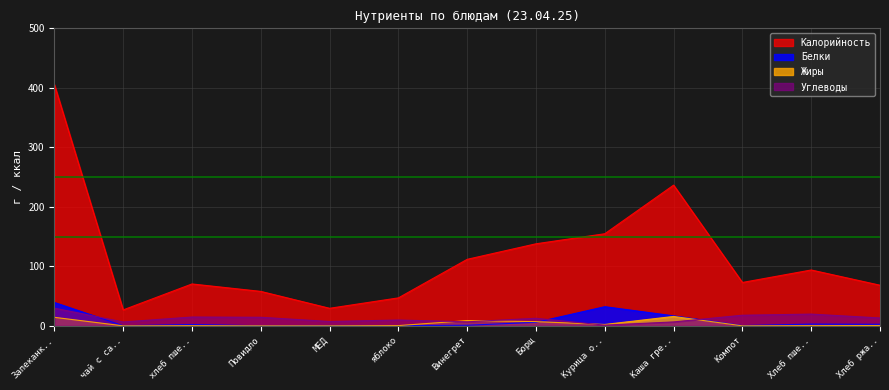

The Калорийность series shows 25.1 at Повидло. True or false?

False